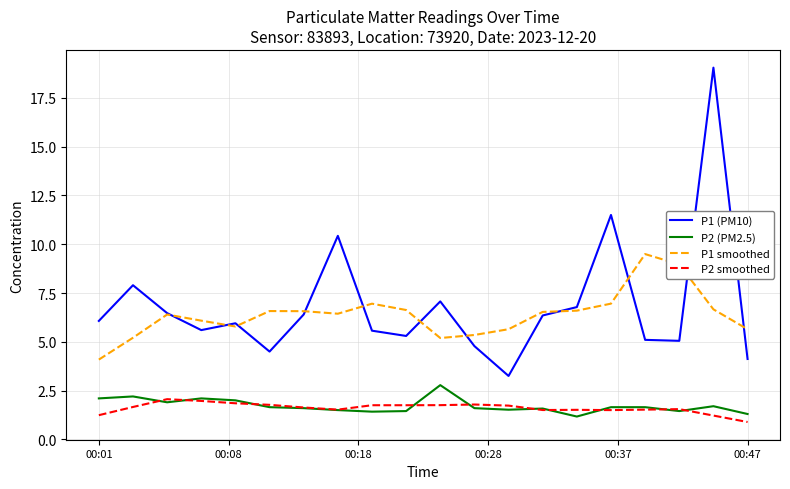

Which series has the largest range (max minus min)?

P1 (PM10)